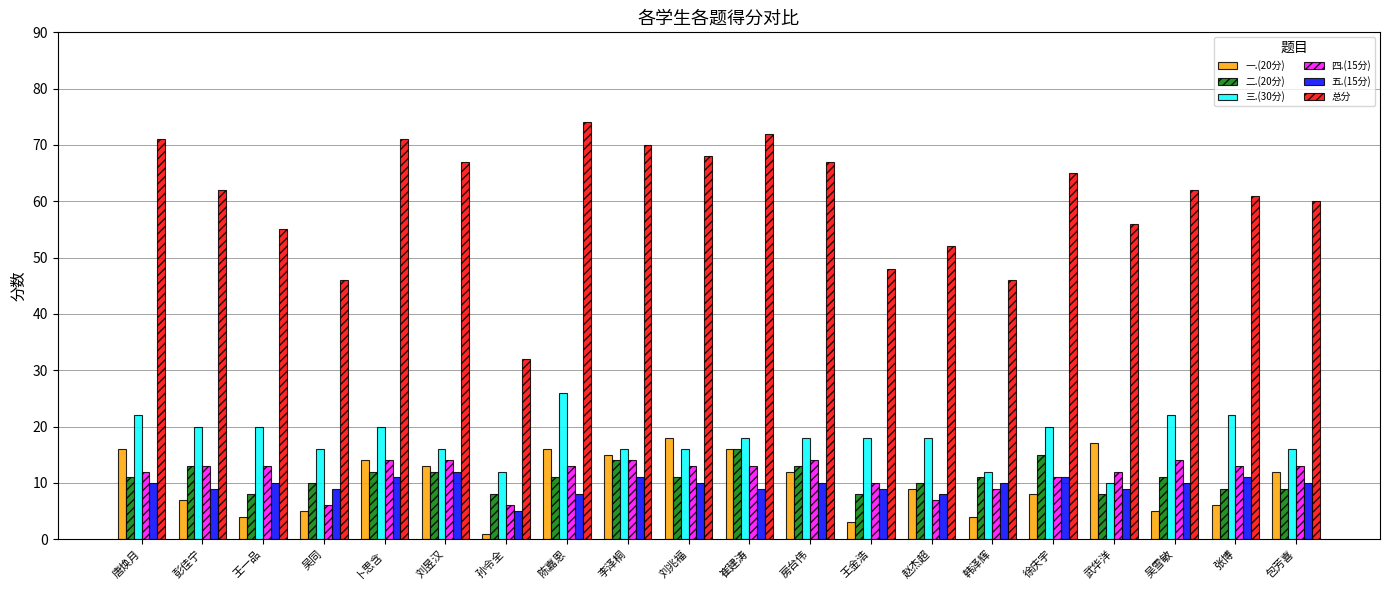

How many data points does each series have?

20